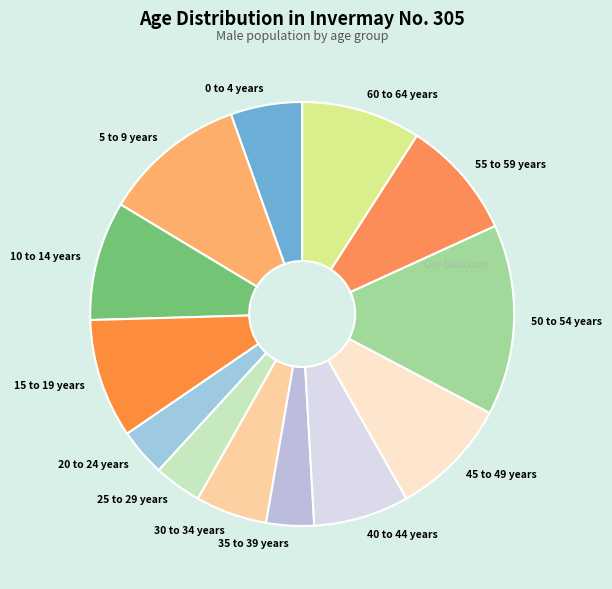

What is the largest slice in the pie chart?

50 to 54 years